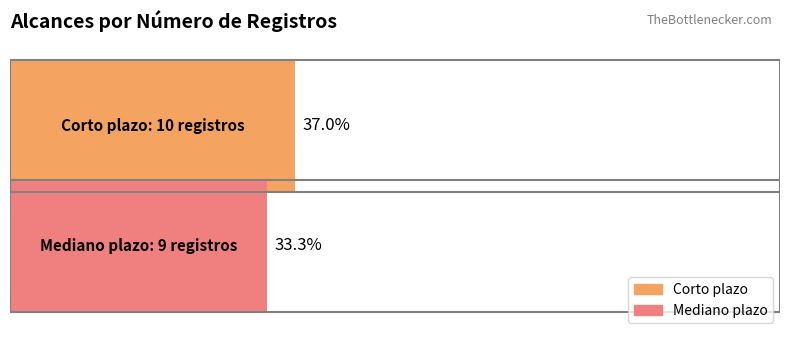

What are all the series names shown in the legend?

Corto plazo, Mediano plazo